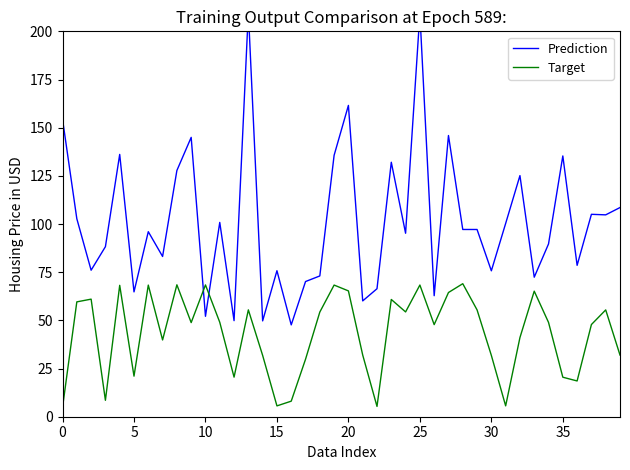

What is the difference between the second highest and second lowest values in the Prediction series?

159.5